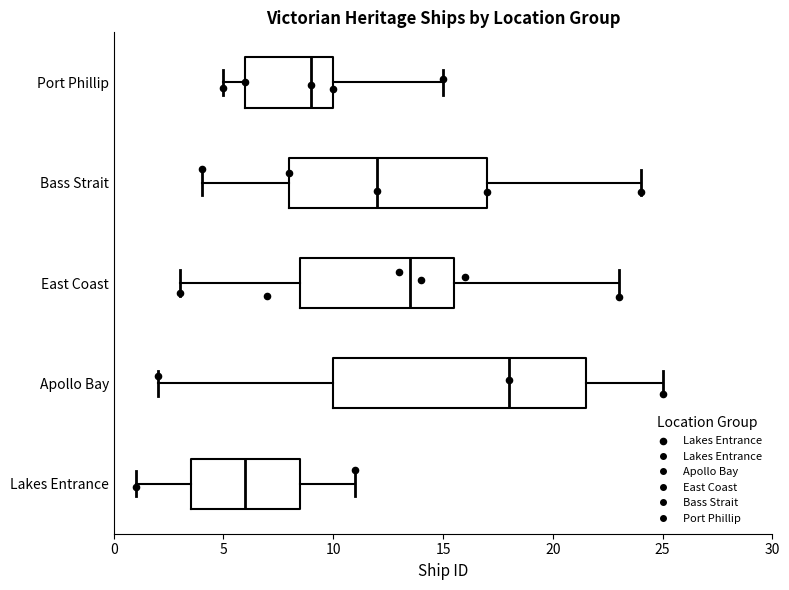

Reading bottom to top, read every box against the x-axis: the position of its median line, the range the box covers, and the ends of its whiskers. The values are not printed on the chart, so give them approximately, as read against the axis.

Lakes Entrance: median 6.0, box 3.5 to 8.5, whiskers 1.0 to 11.0
Apollo Bay: median 18.0, box 10.0 to 21.5, whiskers 2.0 to 25.0
East Coast: median 13.5, box 8.5 to 15.5, whiskers 3.0 to 23.0
Bass Strait: median 12.0, box 8.0 to 17.0, whiskers 4.0 to 24.0
Port Phillip: median 9.0, box 6.0 to 10.0, whiskers 5.0 to 15.0